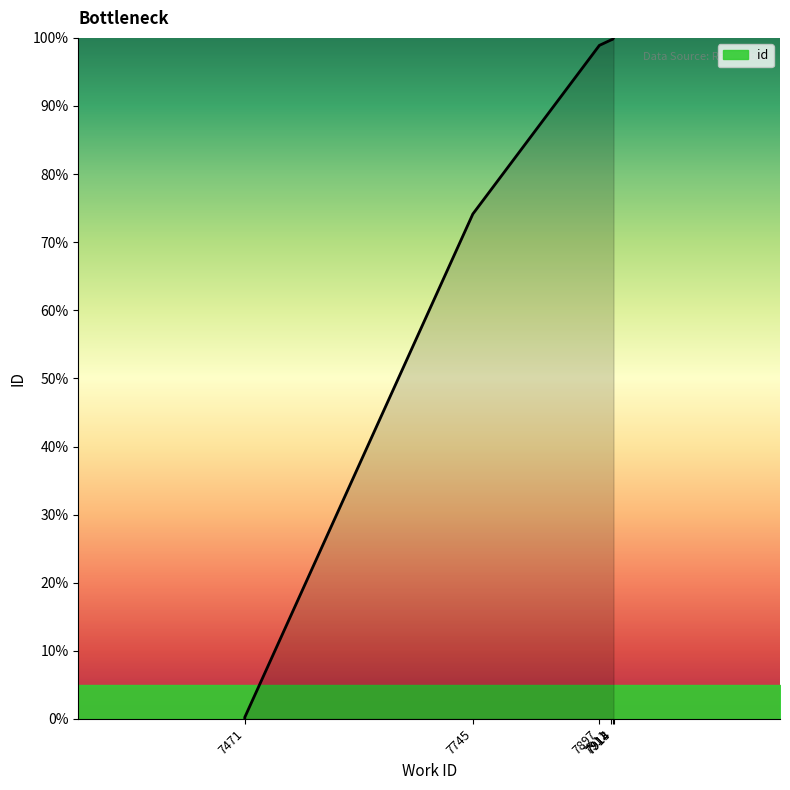

What is the maximum value shown in the chart?

100.0